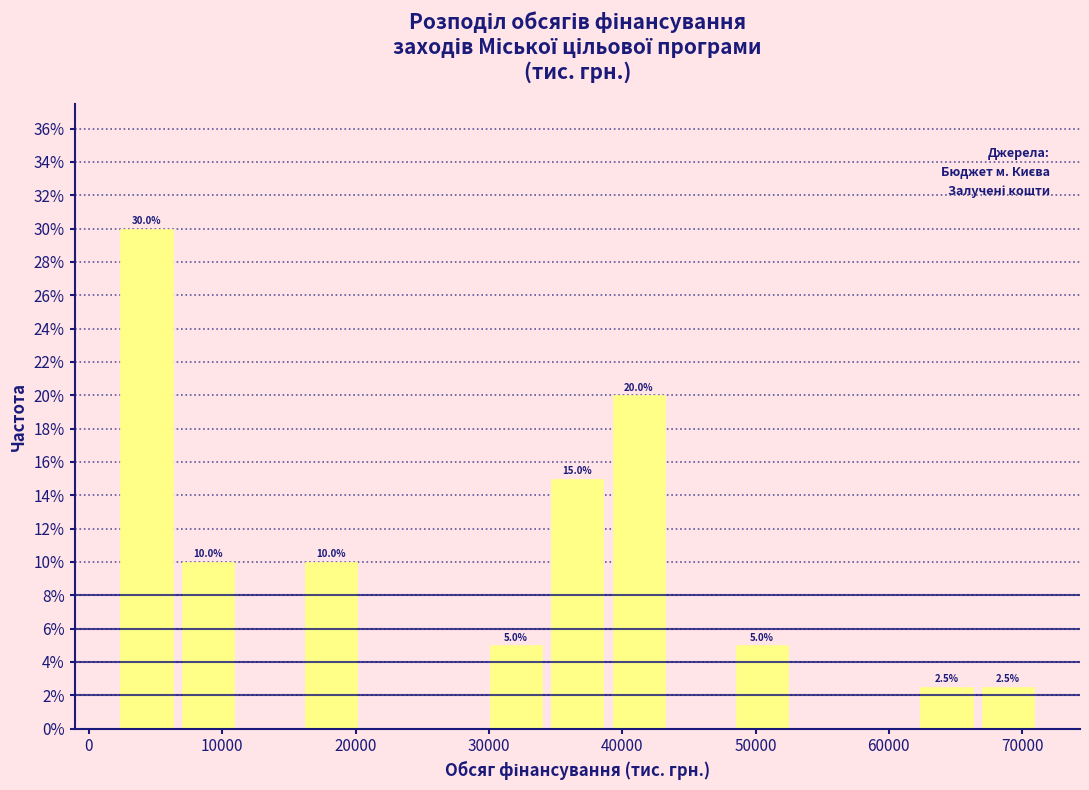

Over which range of the x-axis is the bar tallest?

2000 to 7000